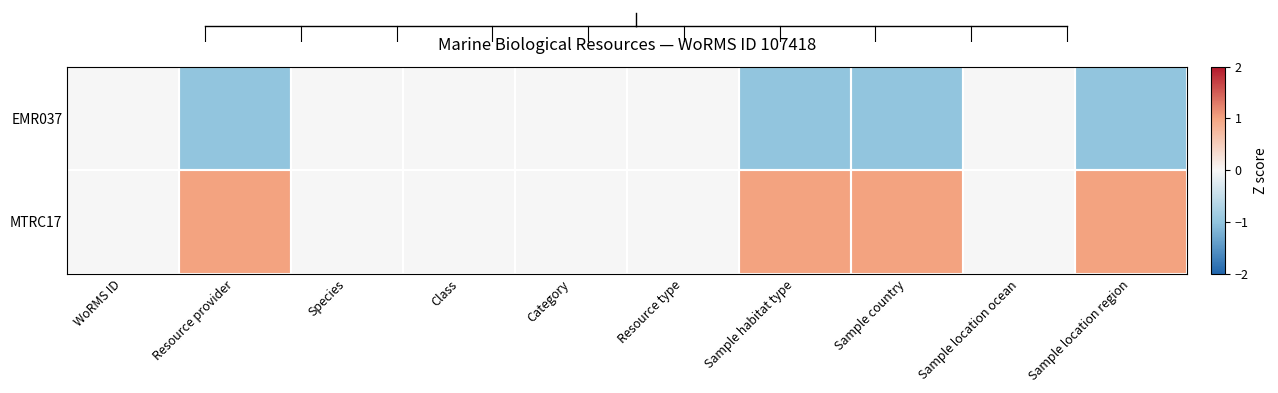

List the series in order of their overall mean, lowest first.

EMR037, MTRC17